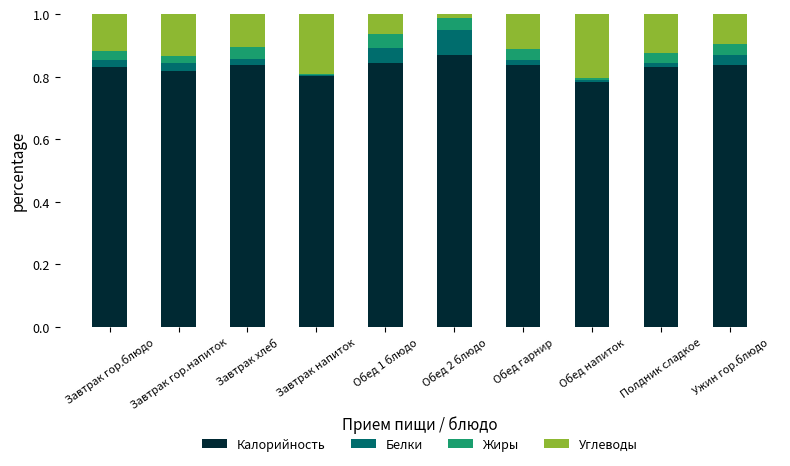

Is it true that Калорийность equals 0.8 at Полдник сладкое?

True